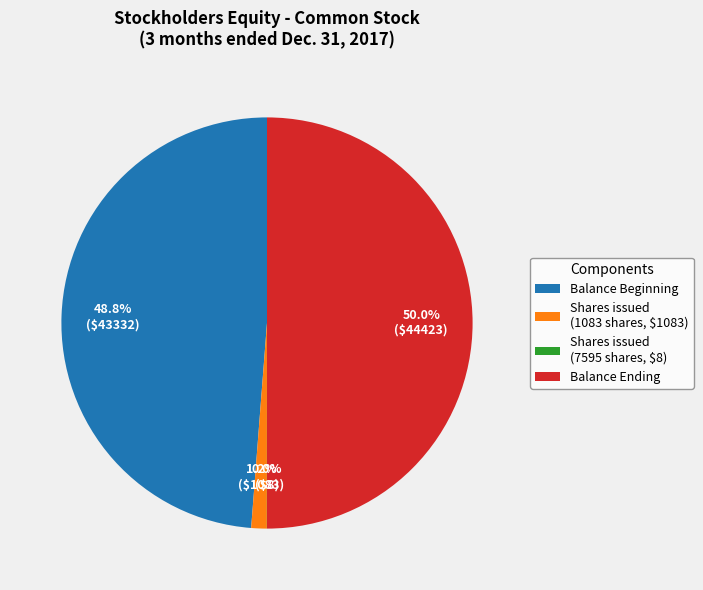

Which has a higher value, Shares issued (1083 shares, $1083) or Balance Ending?

Balance Ending